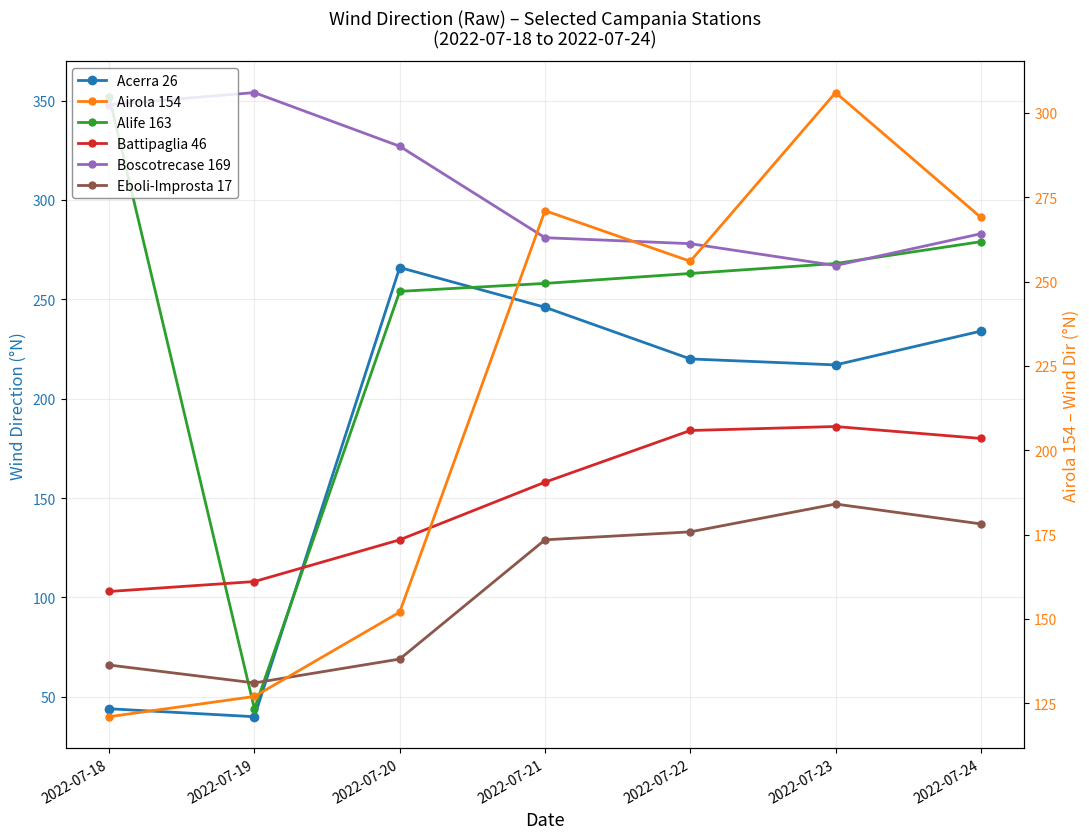

How many interior local valleys does the Boscotrecase 169 series have?

1